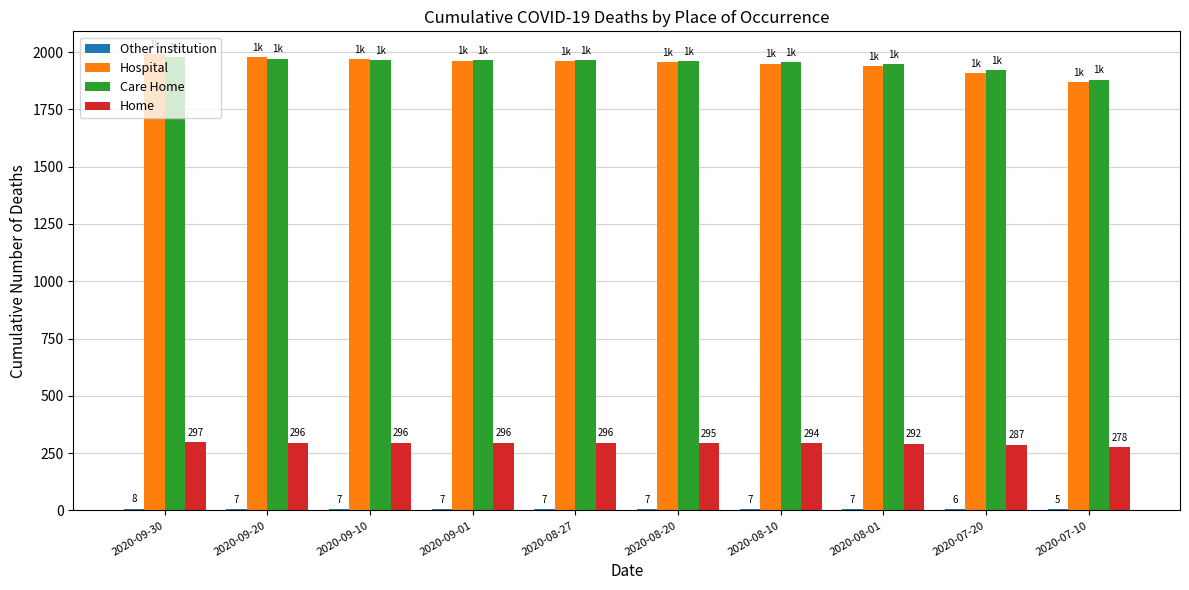

The Home series shows 456 at 2020-09-30. True or false?

False